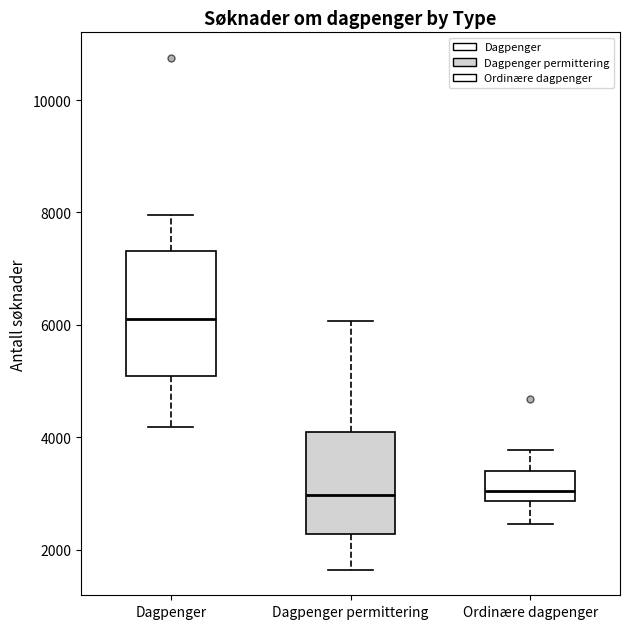

Which box is the tallest, from its lower edge to its upper edge?

Dagpenger